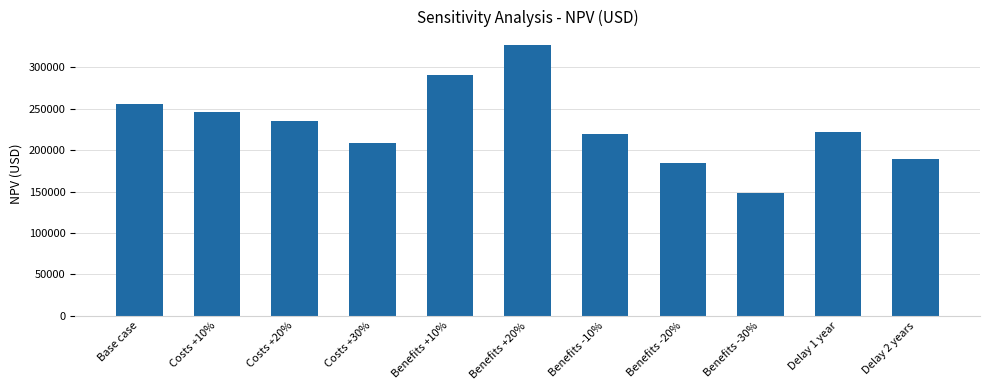

Reading left to right, what are all the values shown in this chart?

255525.9	245483.1	235440.4	209005.7	291121.2	326716.6	219930.5	184335.2	148739.8	221565.0	189526.4